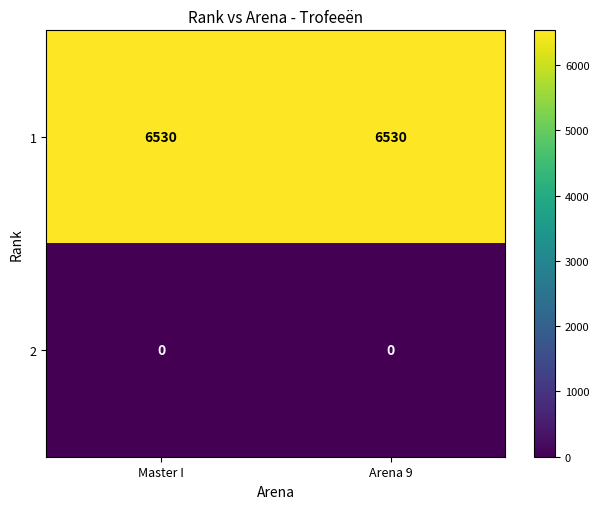

What is the spread (max minus min) of values at Arena 9?

6530